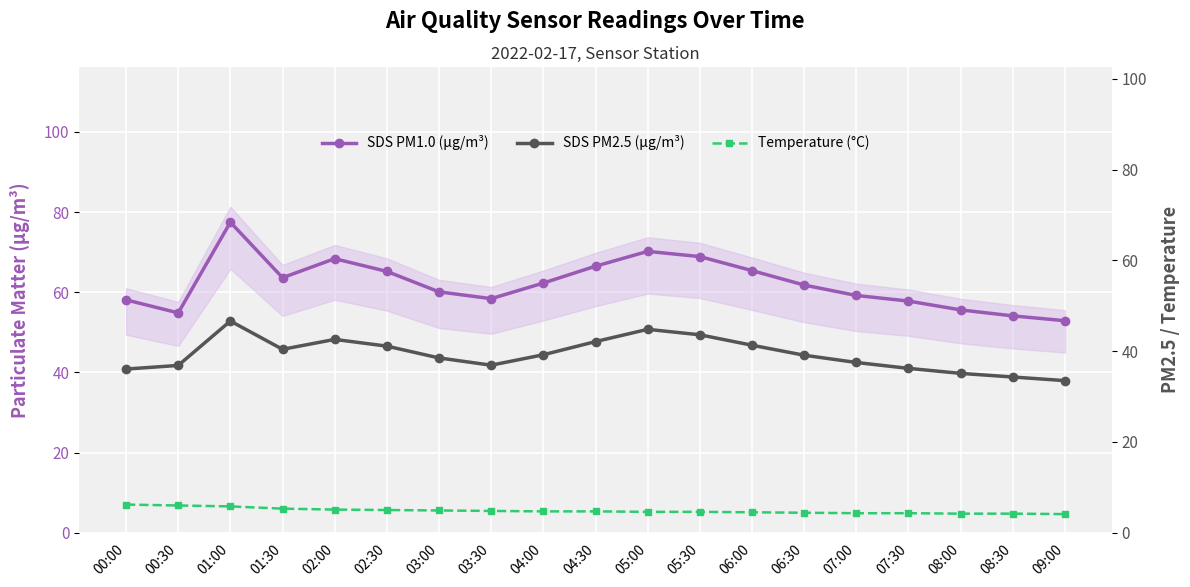

Which series changed the most between 05:00 and 06:30?

SDS PM1.0 (µg/m³)